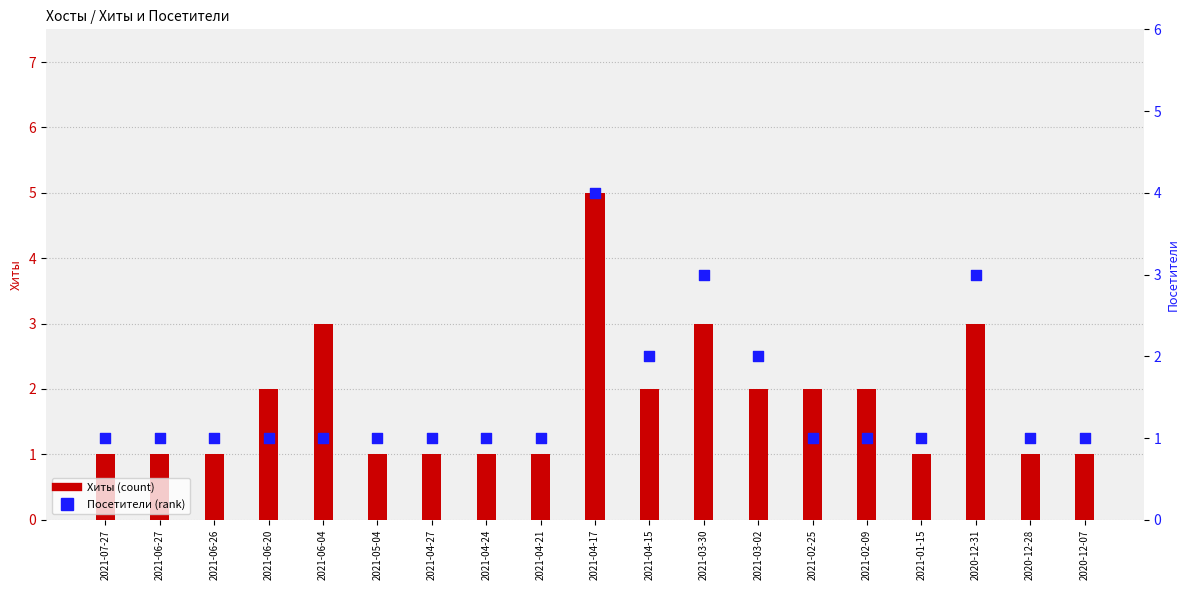

Which series has the widest spread of Y values?

Хиты